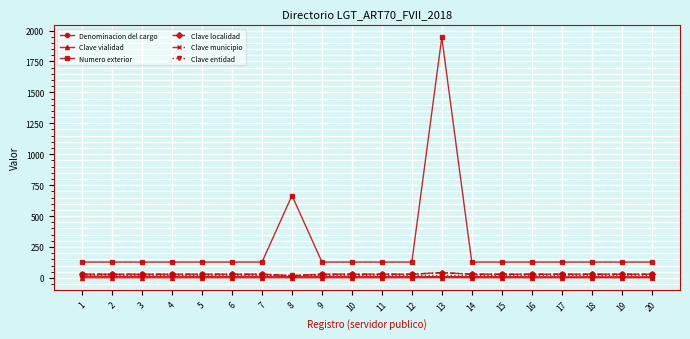

What is the maximum value for Clave municipio?

43